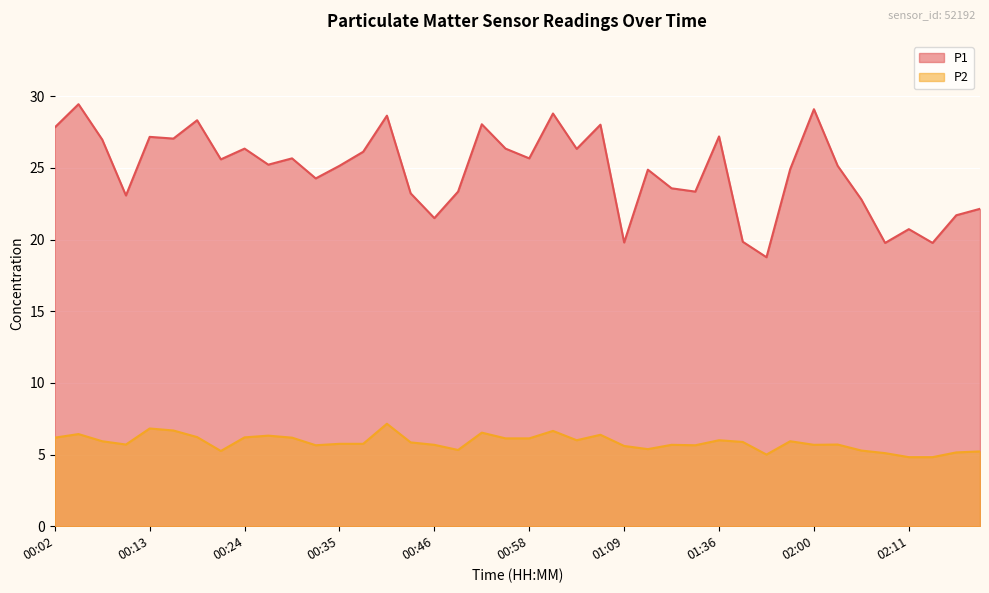

List the series in order of their overall mean, highest first.

P1, P2